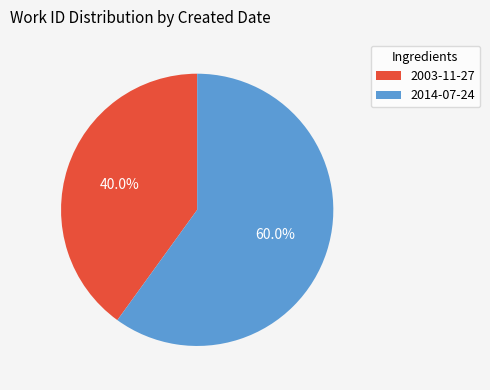

Count the number of slices in the pie.

2